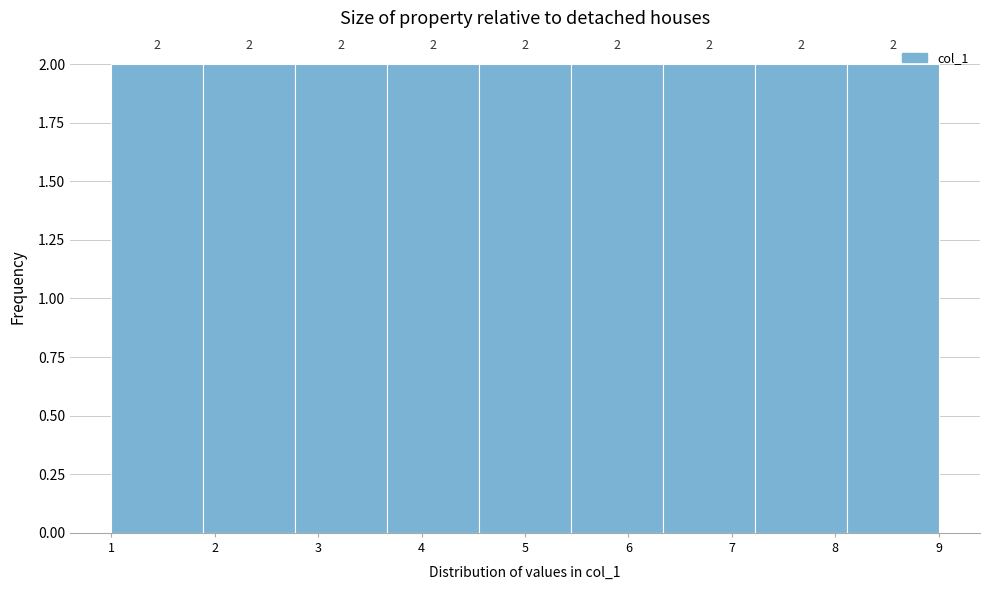

How tall is the bar that spans 2.8 to 3.7 on the x-axis? The bar edges are not printed on the chart, so give them approximately, as read against the axis.

2